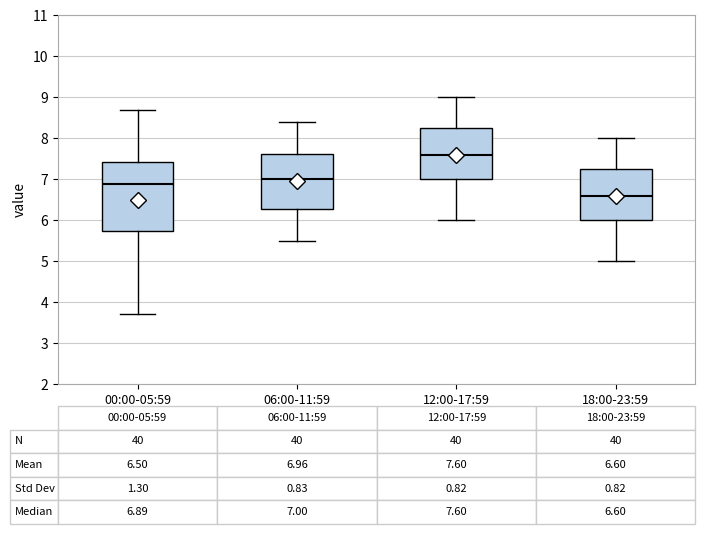

Which box has the lowest median line?

18:00-23:59